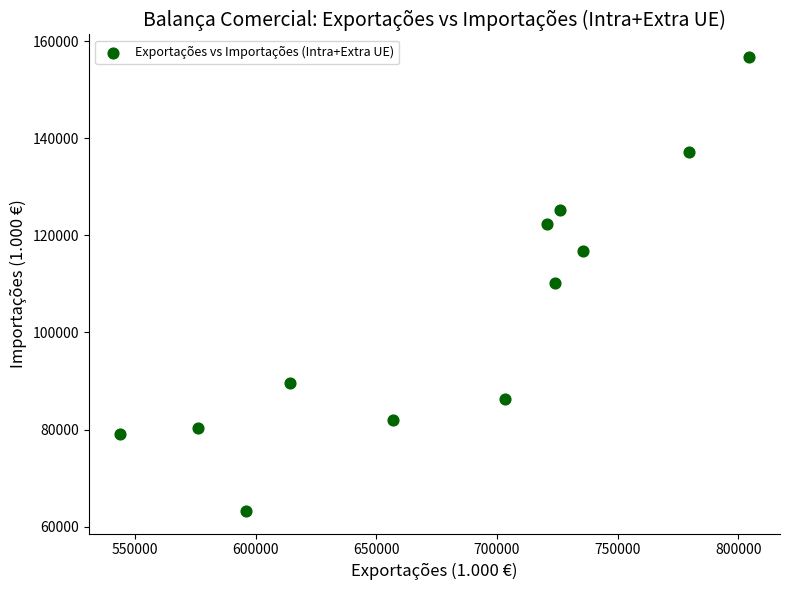

What is the range of X values (max minus min)?

260281.6